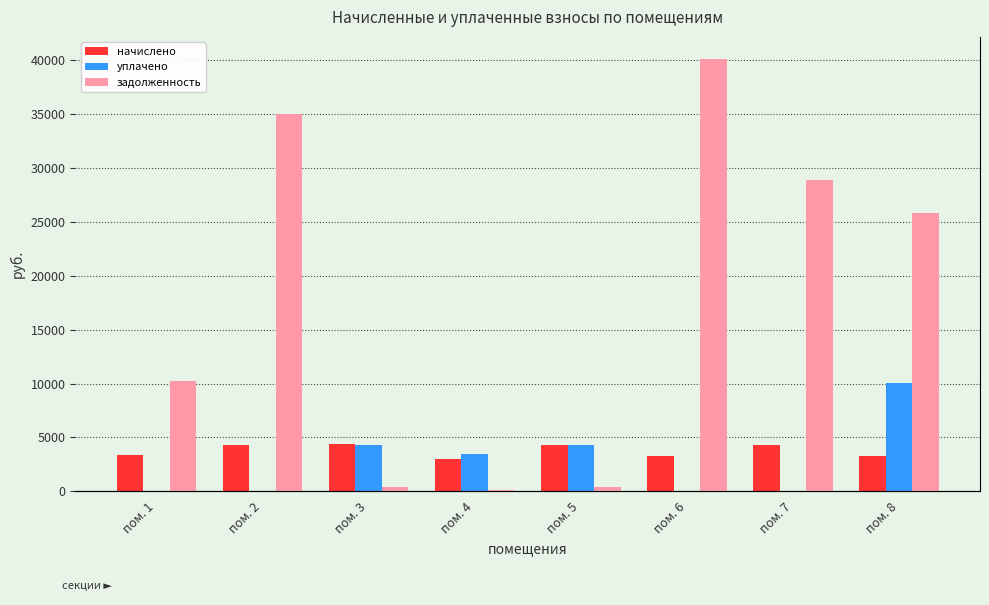

Reading left to right, transcribe all the data shown in this chart.

начислено: пом. 1=3332.6	пом. 2=4307.6	пом. 3=4347.6	пом. 4=3037.0	пом. 5=4307.6	пом. 6=3308.6	пом. 7=4307.6	пом. 8=3308.6
уплачено: пом. 1=0.0	пом. 2=0.0	пом. 3=4310.6	пом. 4=3445.1	пом. 5=4271.0	пом. 6=0.0	пом. 7=0.0	пом. 8=10061.3
задолженность: пом. 1=10214.3	пом. 2=35062.7	пом. 3=362.3	пом. 4=103.4	пом. 5=359.0	пом. 6=40179.7	пом. 7=28872.8	пом. 8=25840.3